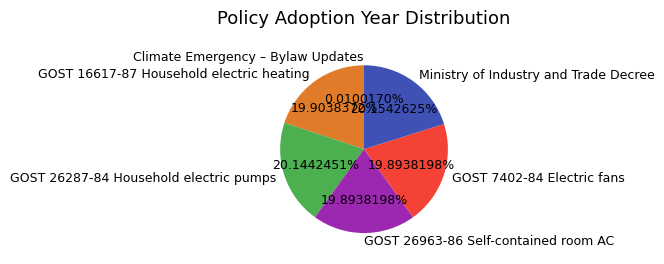

What is the ratio of the value at GOST 16617-87 Household electric heating to the value at GOST 26963-86 Self-contained room AC?

1.0